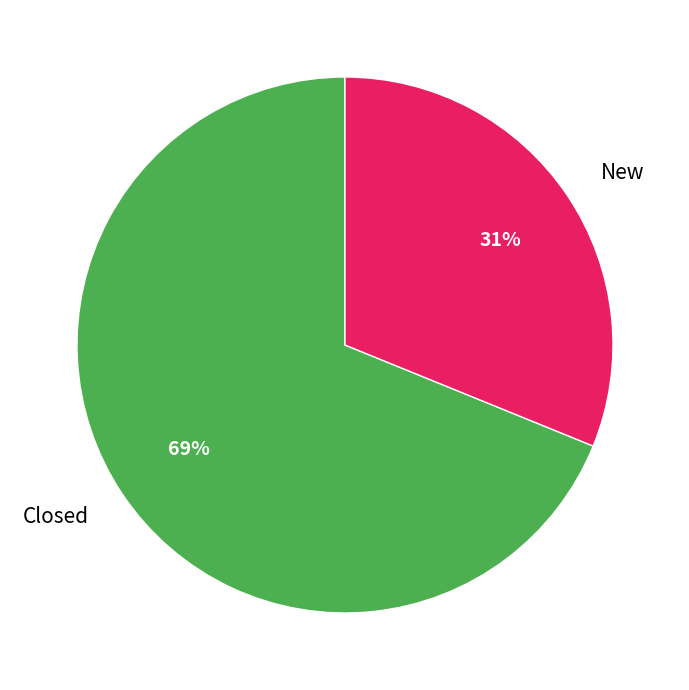

Which category has the biggest portion of the pie?

Closed